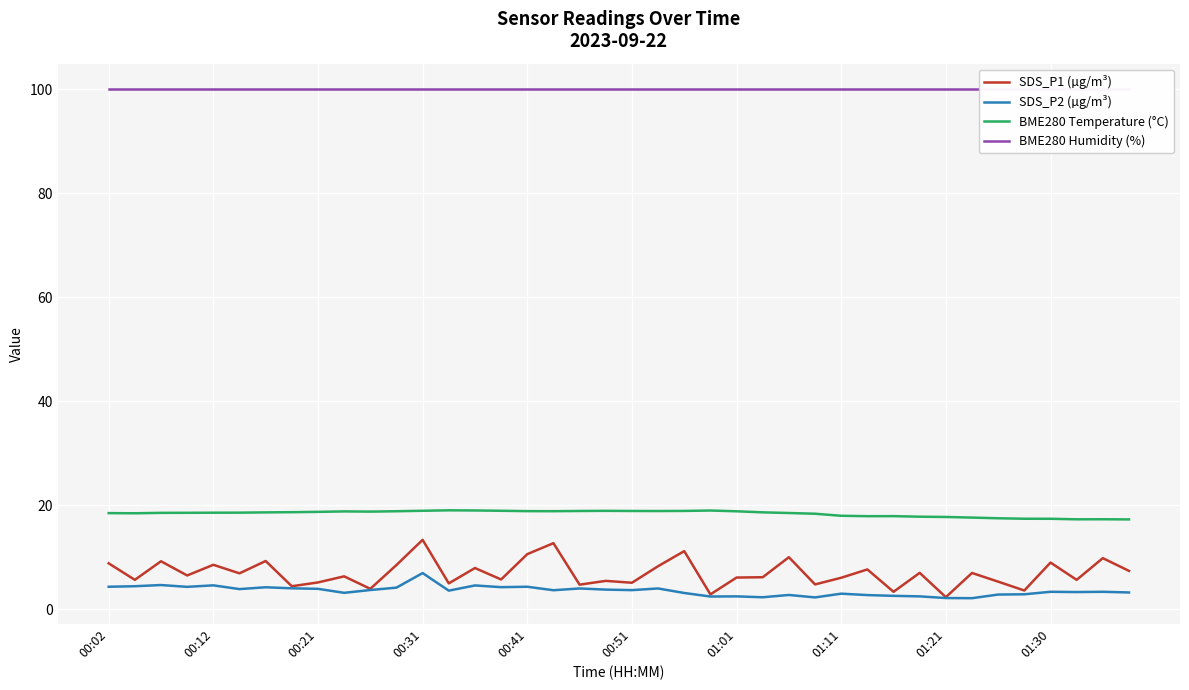

How many interior local peaks does the SDS_P1 (µg/m³) series have?

15